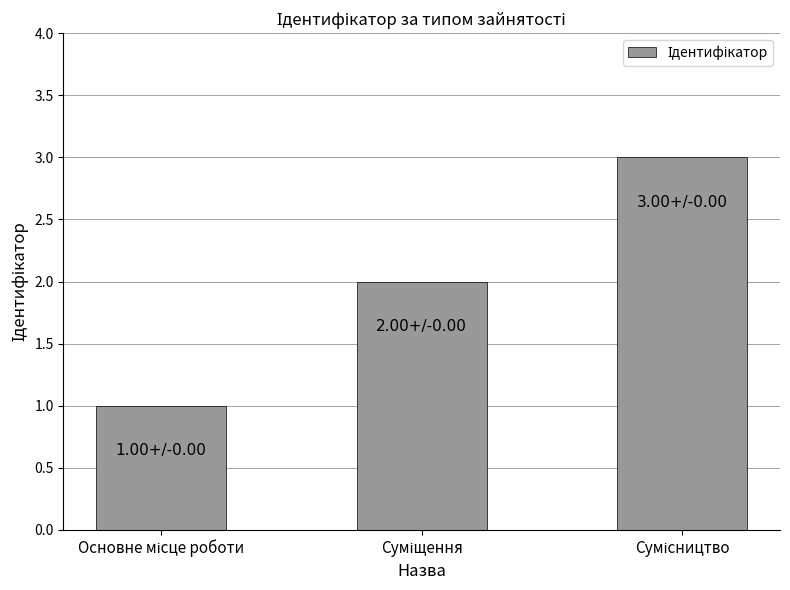

What is the maximum value shown in the chart?

3